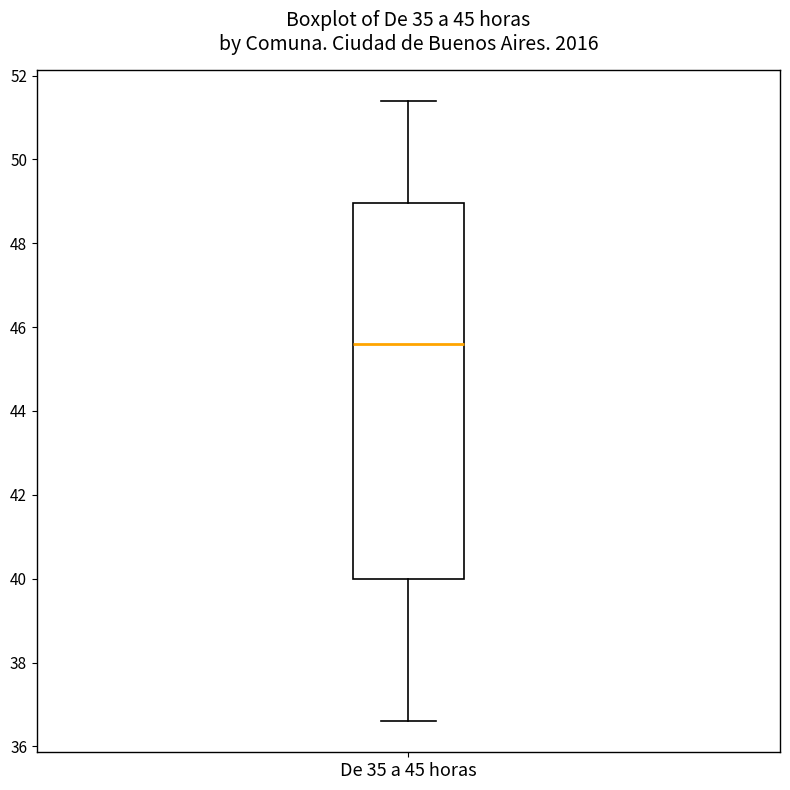

Transcribe this box plot: give where the median line is, the range the box spans, and where the two whiskers end, as read against the y-axis. The values are not printed on the chart, so give them approximately, as read against the axis.

median 45.6, box 40.0 to 49.0, whiskers 36.6 to 51.4